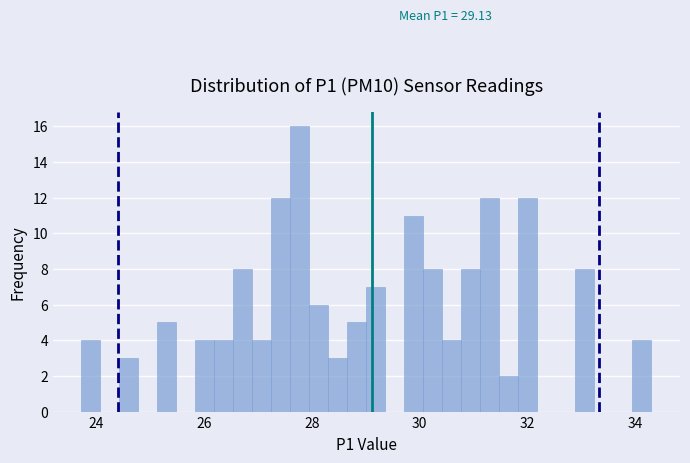

Read against the x-axis, roughly where is the centre of the tallest bar?

27.8